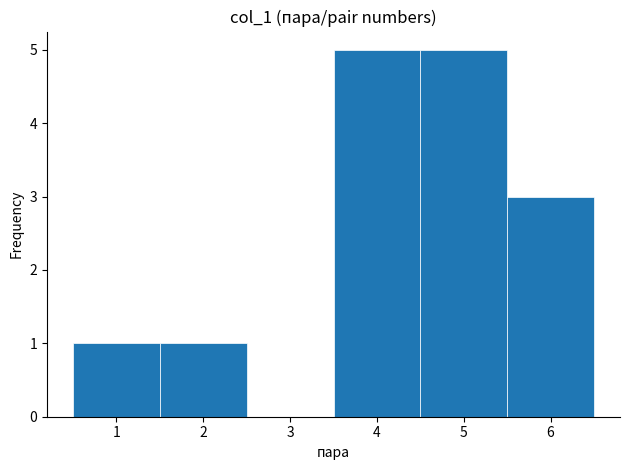

Reading left to right, transcribe this chart: for each bar, give the range it covers on the x-axis and its height. The values are not printed on the chart, so give them approximately, as read against the axis.

0.5 to 1.5: 1
1.5 to 2.5: 1
2.5 to 3.5: 0
3.5 to 4.5: 5
4.5 to 5.5: 5
5.5 to 6.5: 3